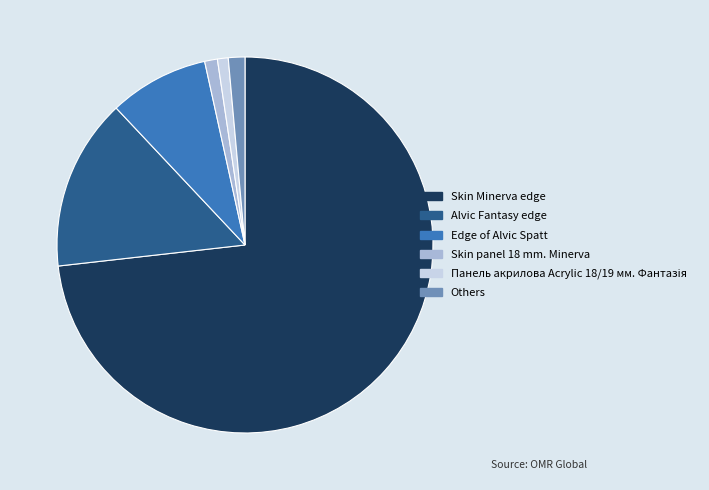

Approximately how many times larger is the value at Edge of Alvic Spatt compared to Skin Minerva edge?

0.1